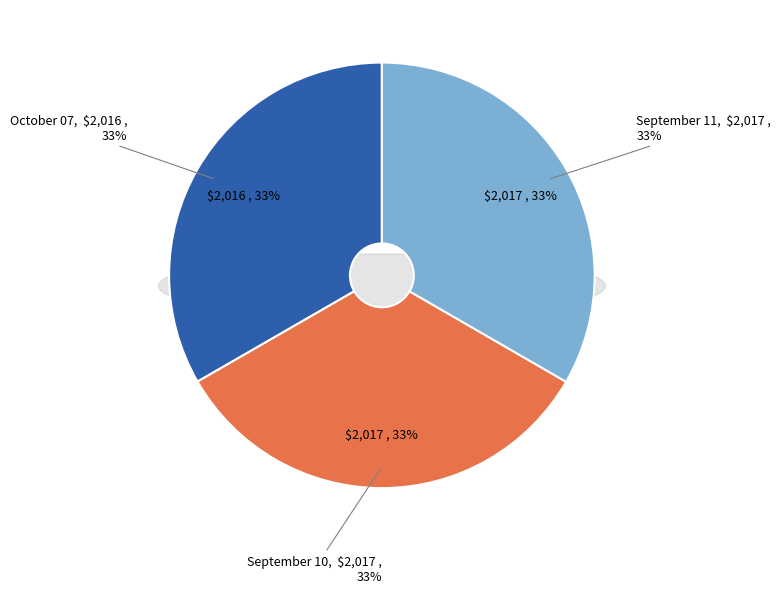

To the nearest percent, what percentage of the pie is September 10?

33%